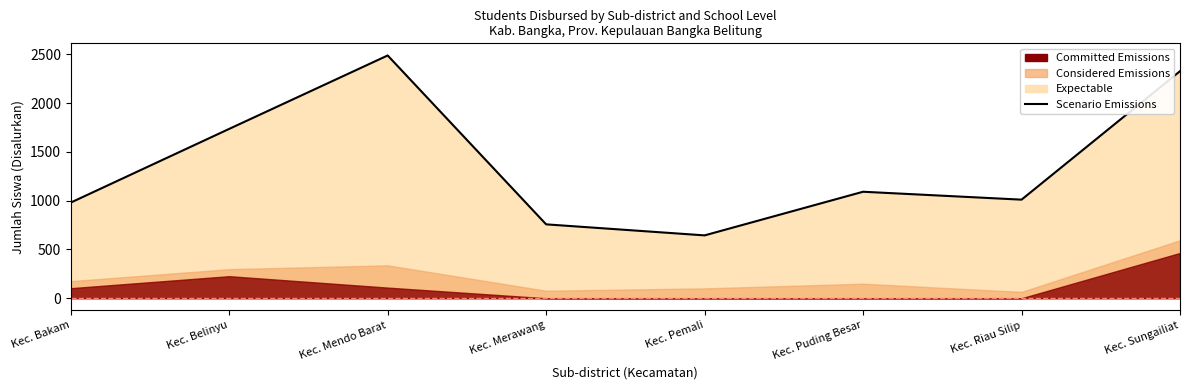

Approximately how many times larger is the value at Kec. Sungailiat compared to Kec. Belinyu?

1.3